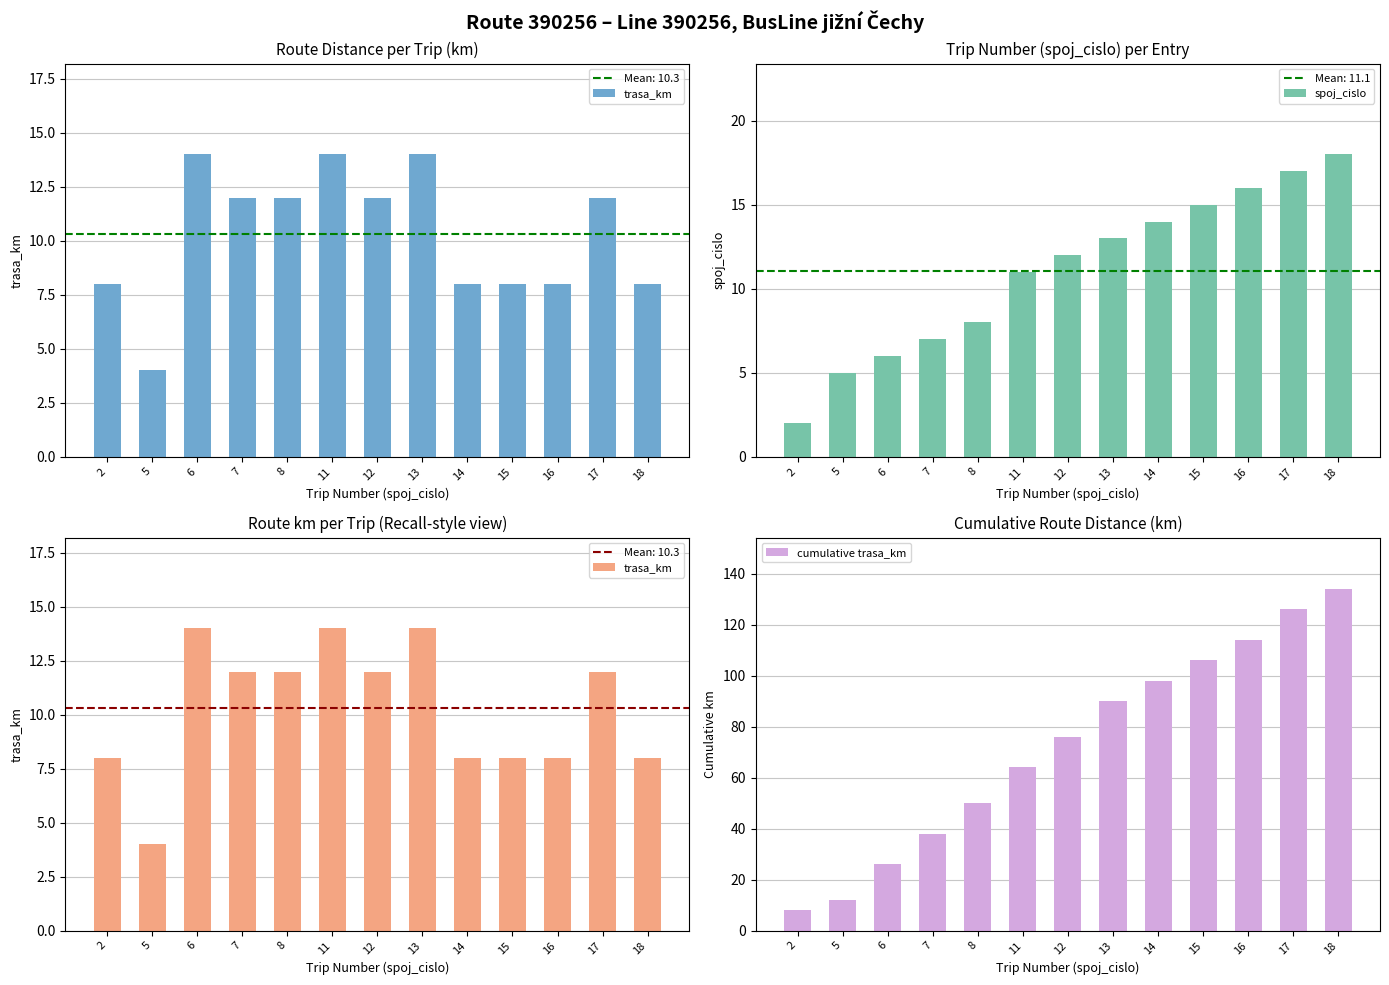

The value of trasa_km at 17 is 12. True or false?

True